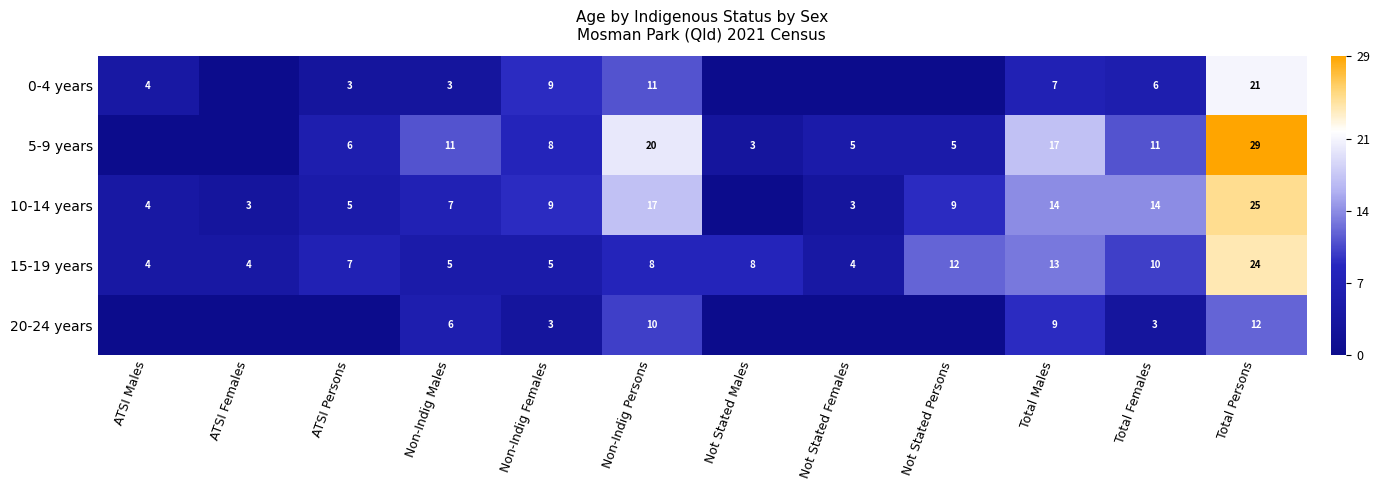

What is the difference between the highest and lowest values at Non-Indig Persons?

12